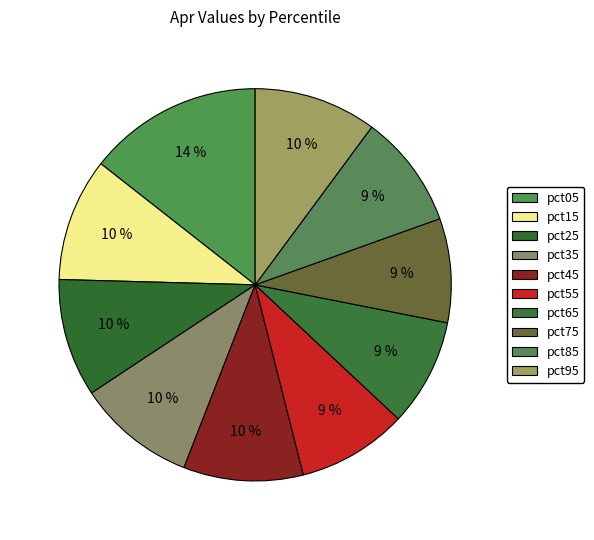

Rank the categories by value from lowest to highest.

pct75, pct65, pct55, pct85, pct25, pct35, pct45, pct95, pct15, pct05